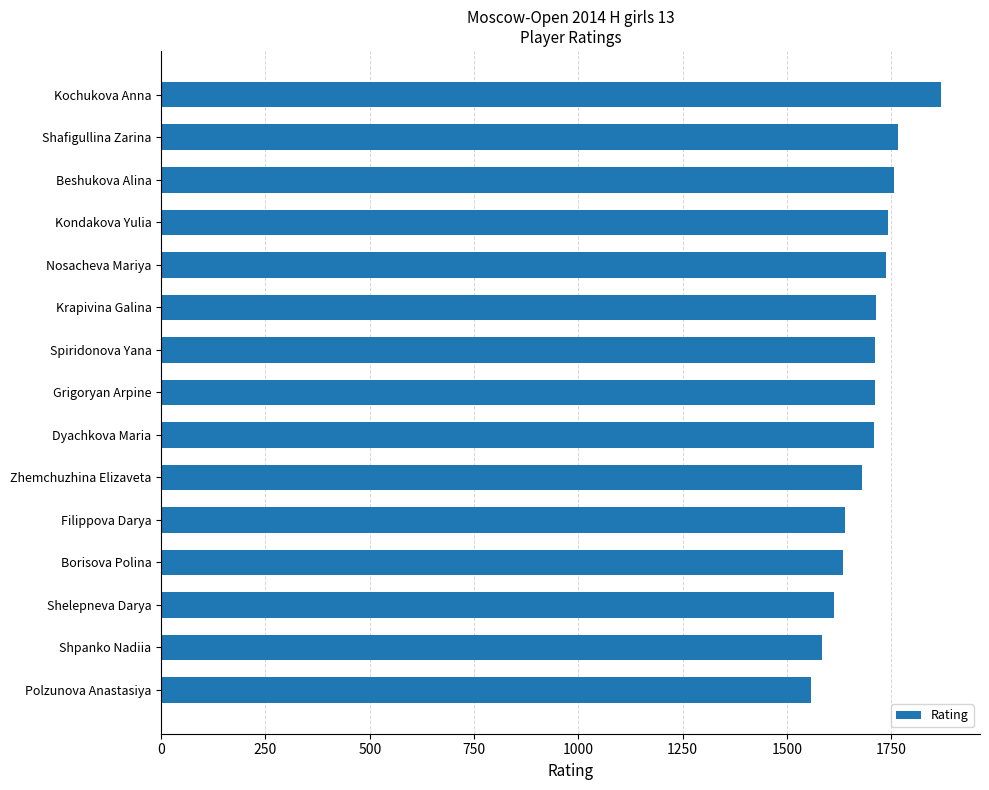

How many bars are there in total?

15